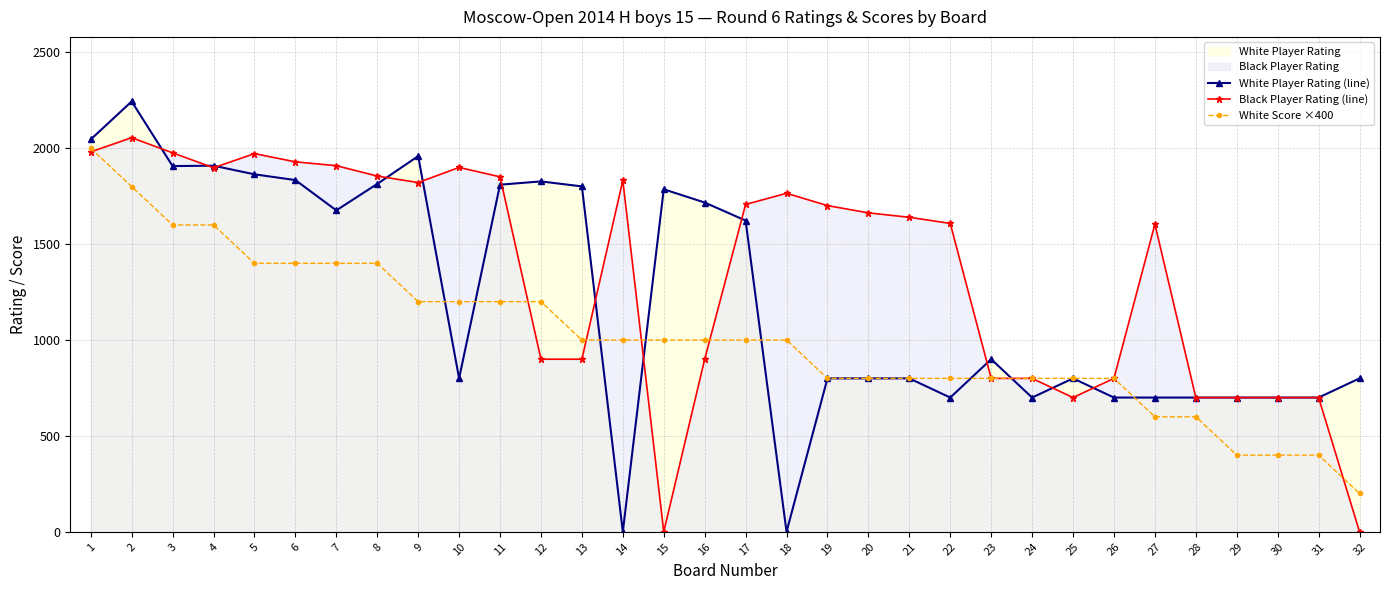

Count the number of categories in the chart.

32